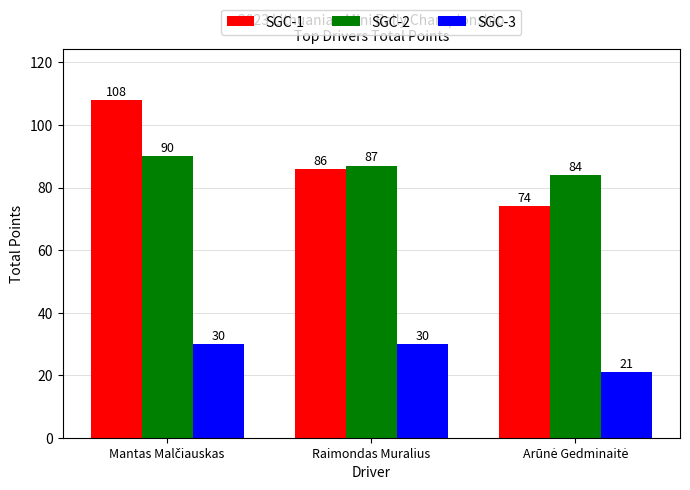

Reading right to left, list all the values displayed in this chart.

SGC-1: 74	86	108
SGC-2: 84	87	90
SGC-3: 21	30	30